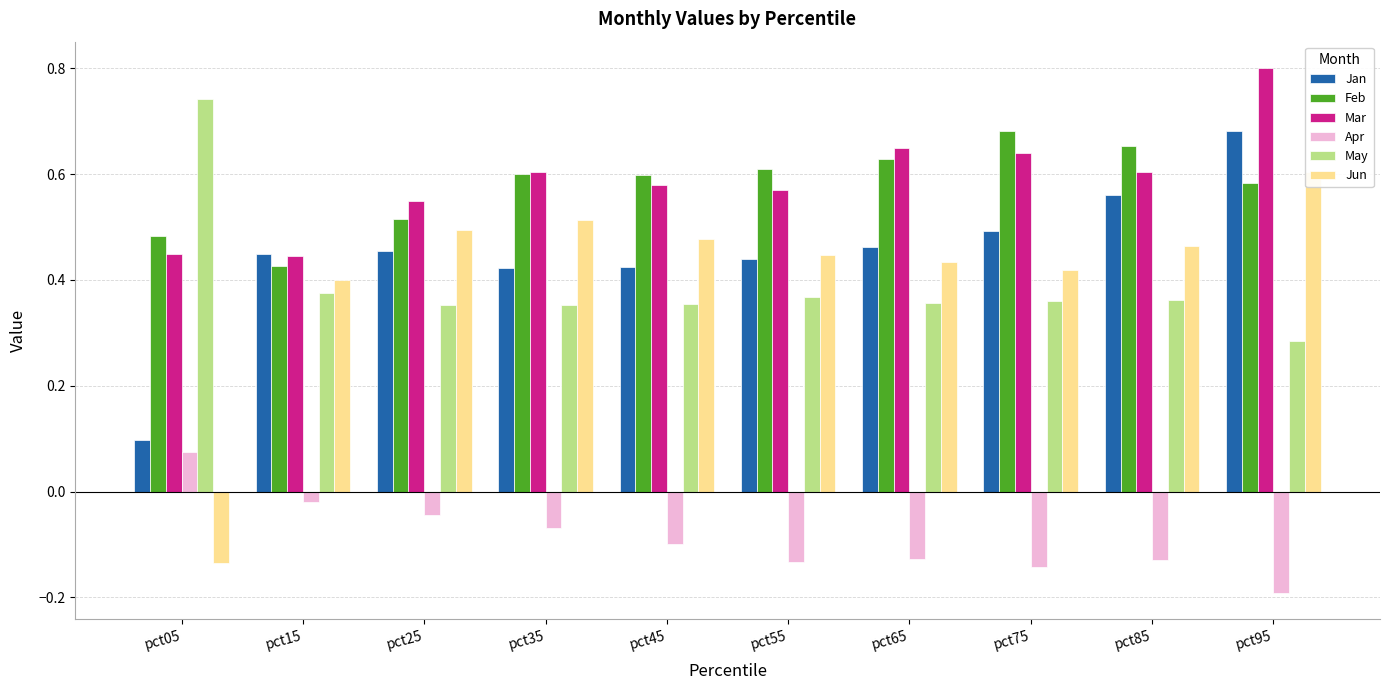

What is the average value of the Apr series?

-0.1